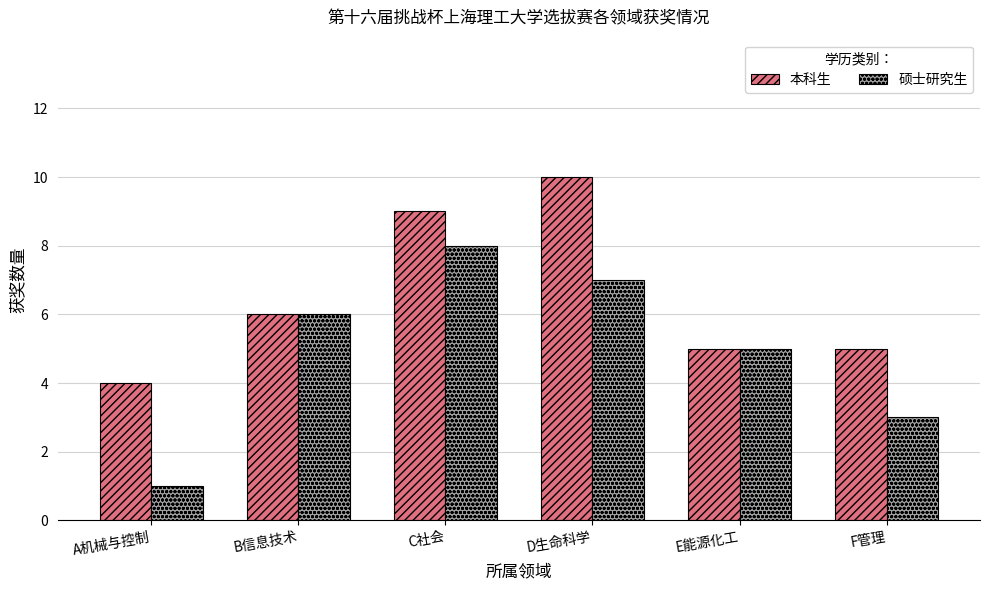

Which label corresponds to the largest value in the chart?

D生命科学